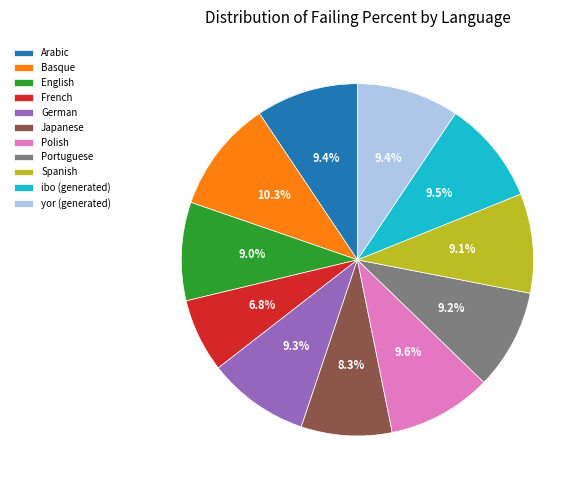

What percentage is the Spanish slice, to the nearest percent?

9%